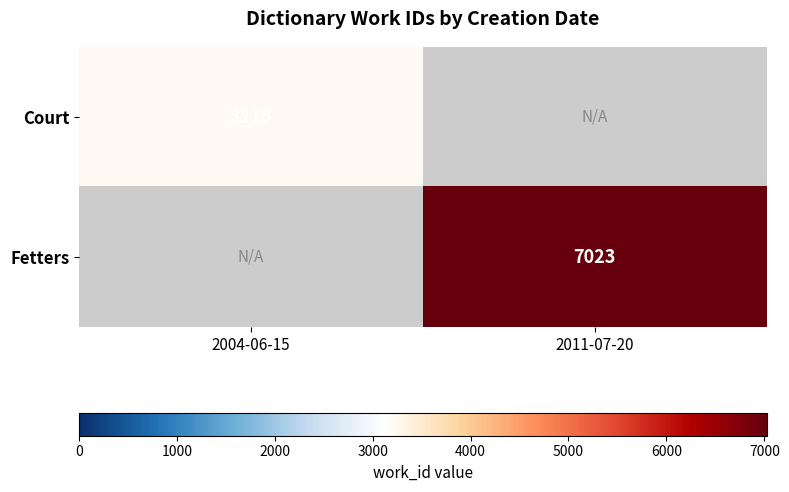

The Court series shows 3215 at 2004-06-15. True or false?

True